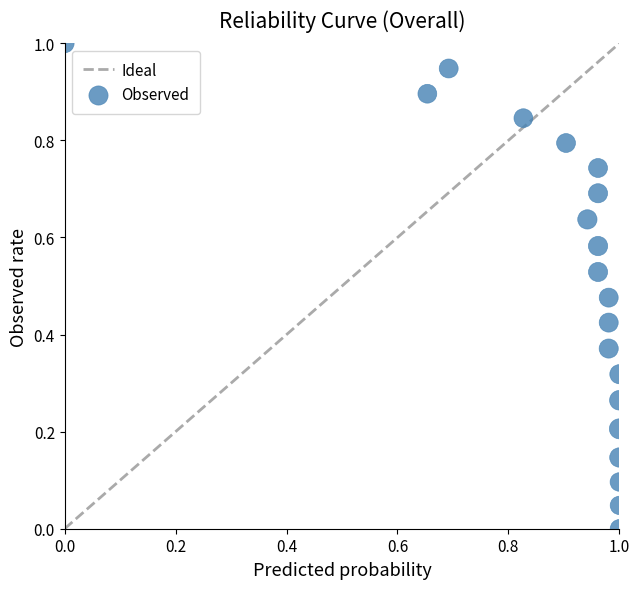

What is the range of X values (max minus min)?

1.0